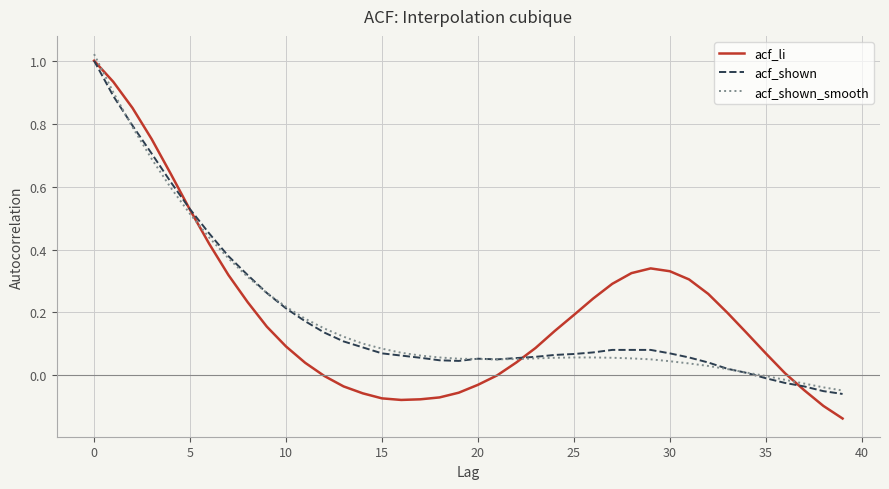

Which series has the widest spread of values?

acf_li